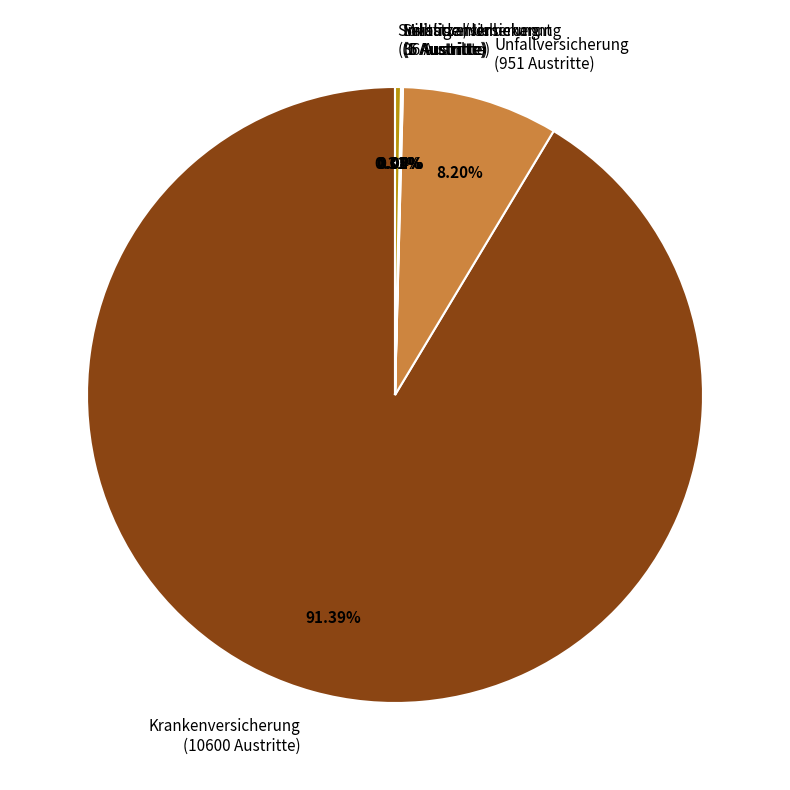

Combined, do Krankenversicherung and Sonstige / Unbekannt account for over 50%?

Yes